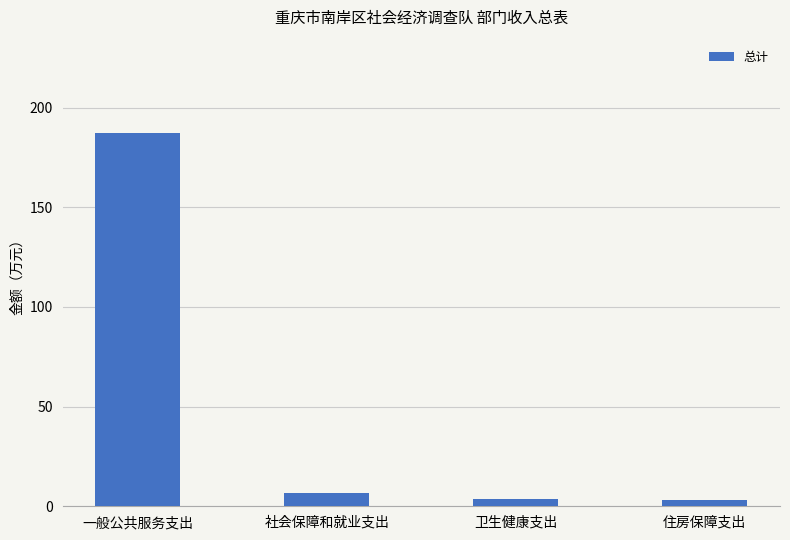

At which category does the chart reach its peak across all series?

一般公共服务支出